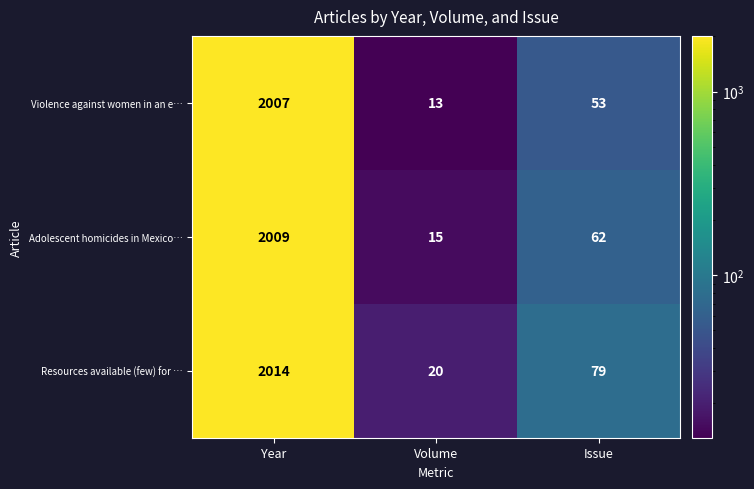

Reading right to left, transcribe all the data shown in this chart.

Violence against women in an e…: 53	13	2007
Adolescent homicides in Mexico…: 62	15	2009
Resources available (few) for …: 79	20	2014